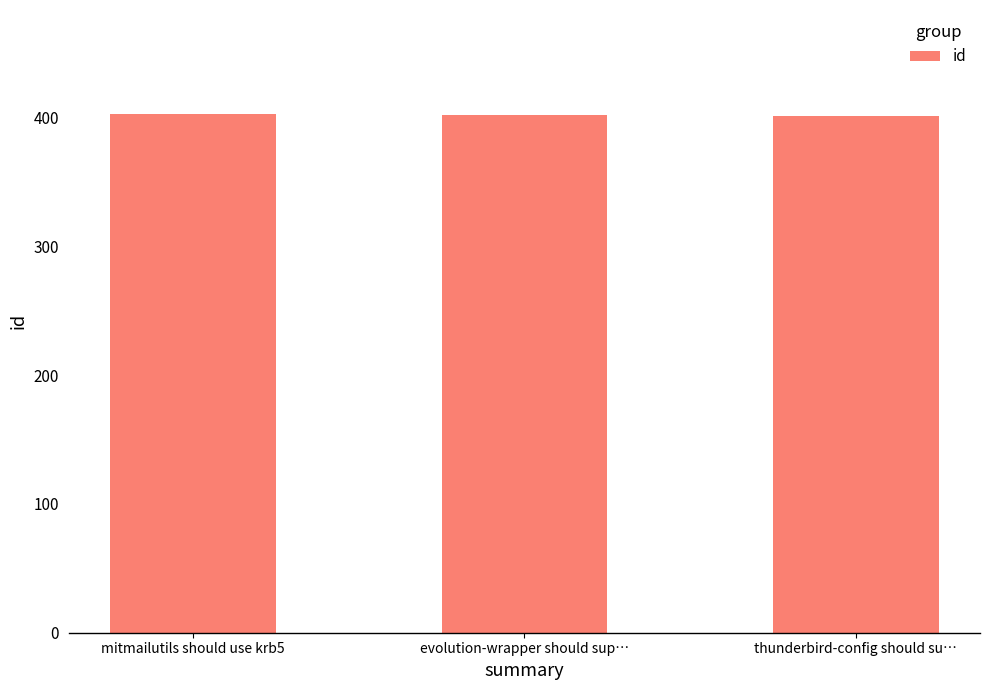

Approximately how many times larger is the value at thunderbird-config should su… compared to evolution-wrapper should sup…?

1.0